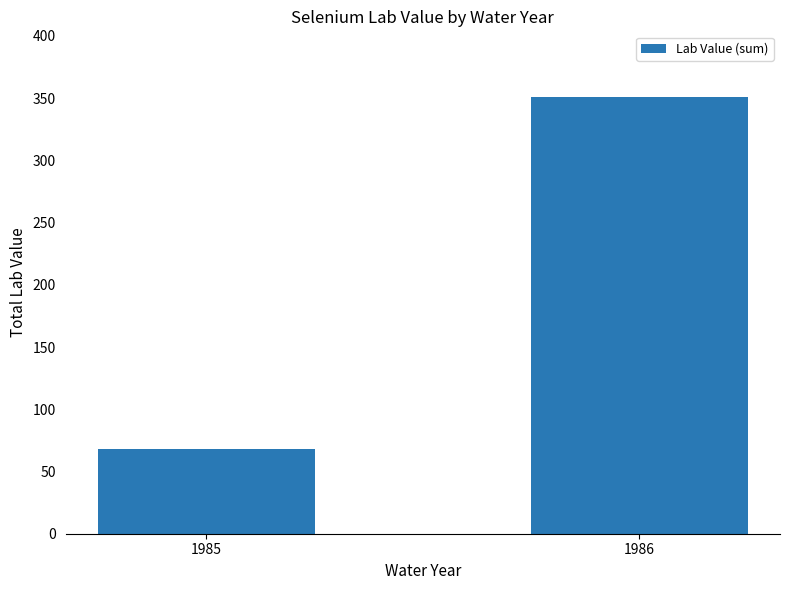

List the labels in order of value, smallest first.

1985, 1986